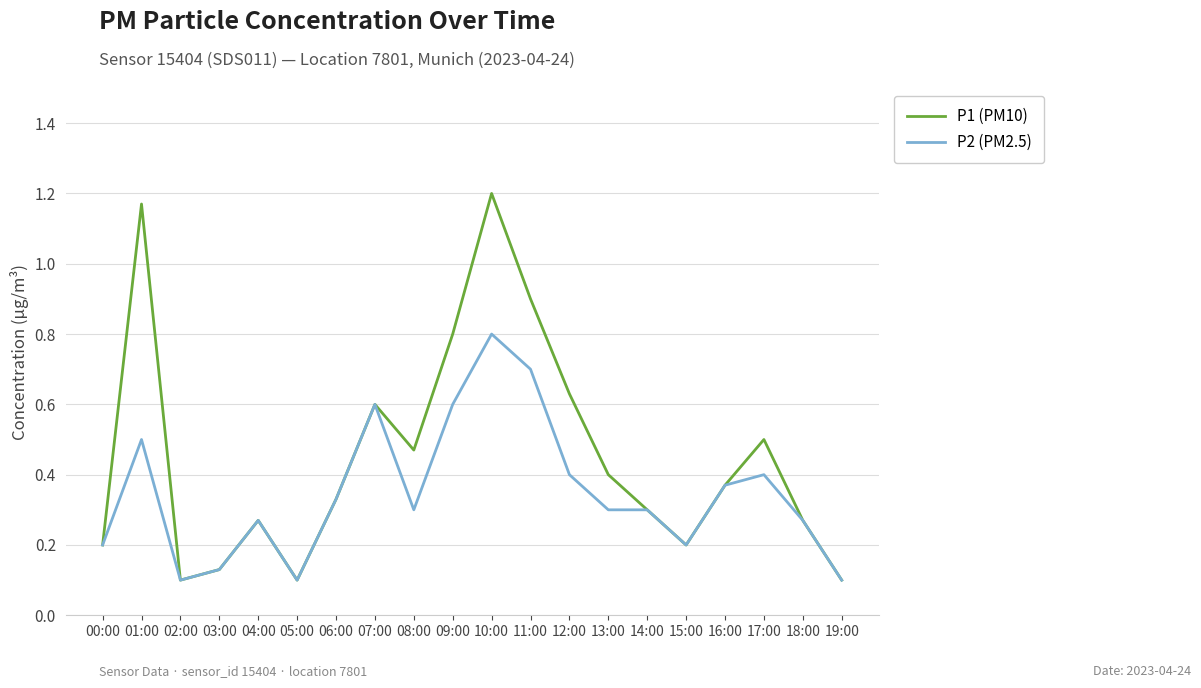

At which category is the sum across all series the highest?

10:00